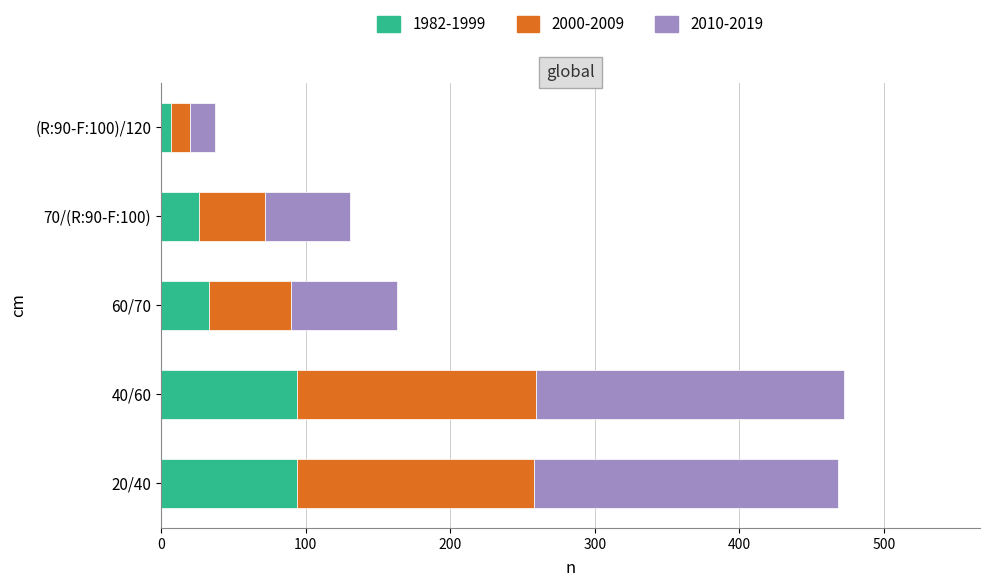

The 1982-1999 series shows 130 at 20/40. True or false?

False